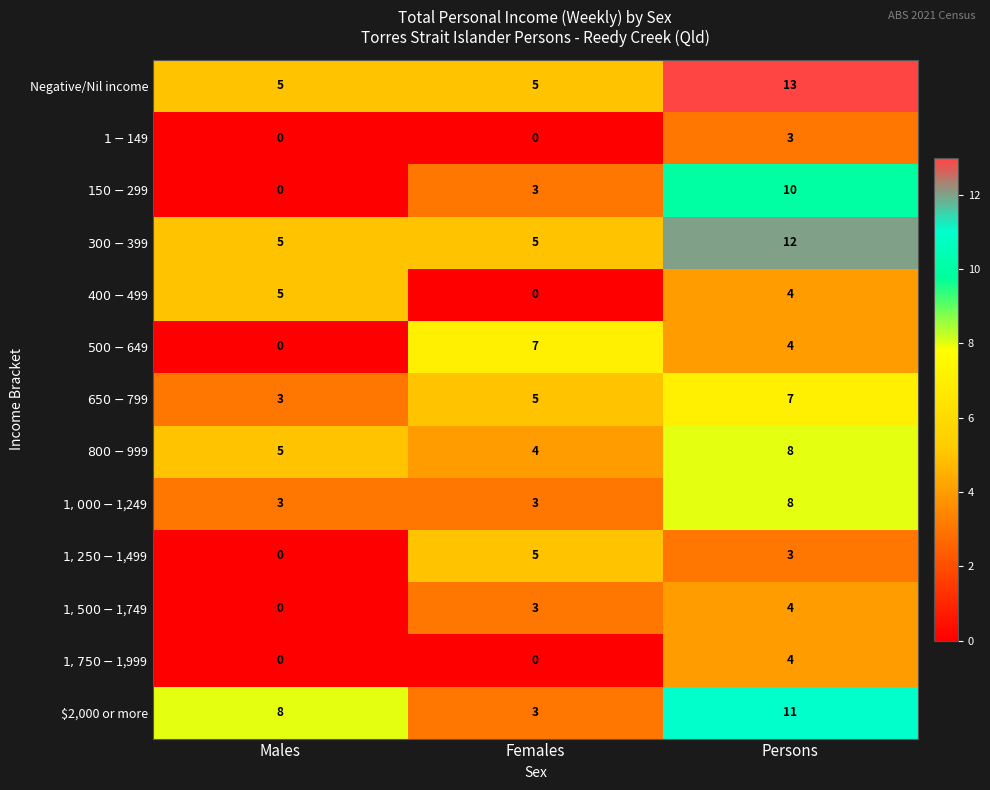

What is the difference between the highest and lowest values at Females?

7